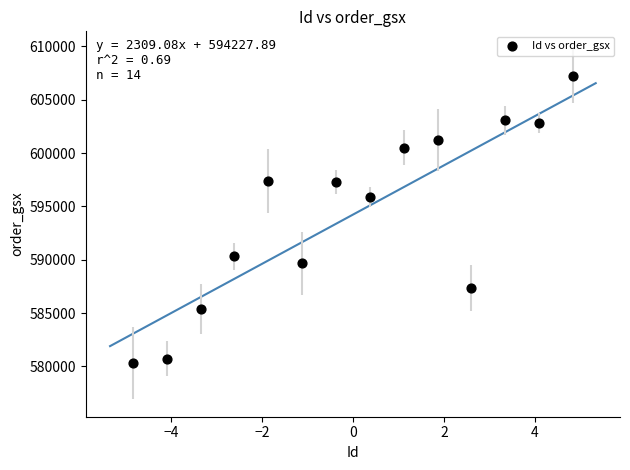

What Y value in the scatter plot is closest to 593779?

595878.1